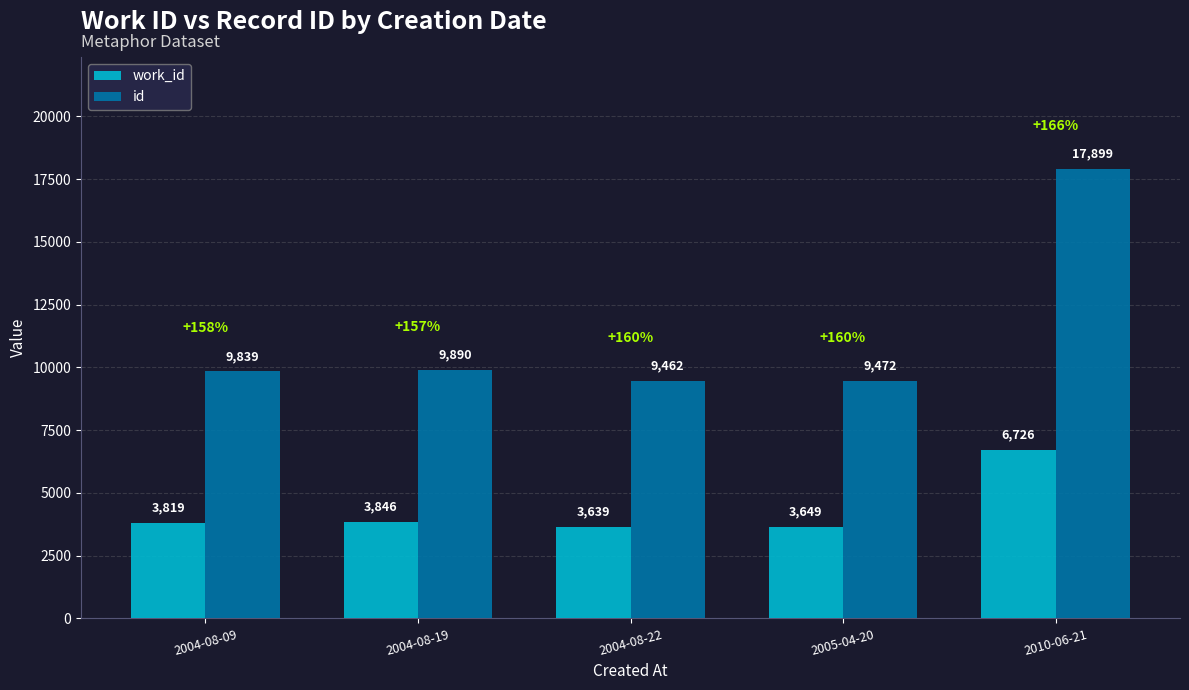

Does the chart contain stacked bars?

No